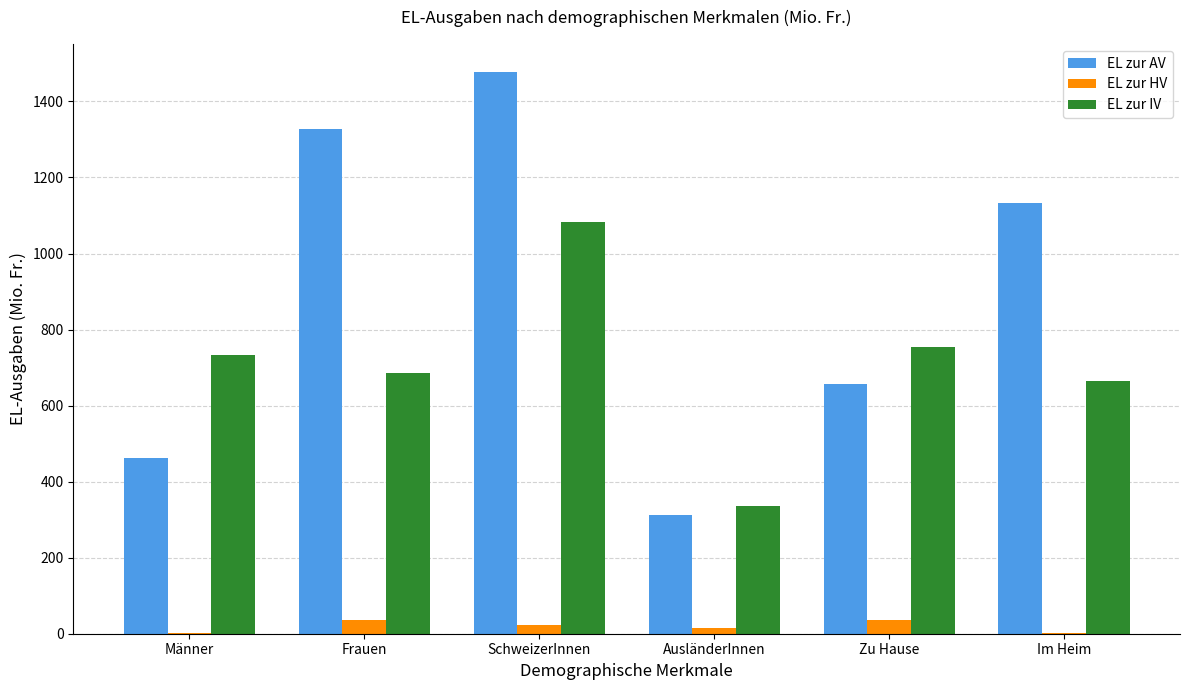

What is the sum of all EL zur AV values?

5367.1